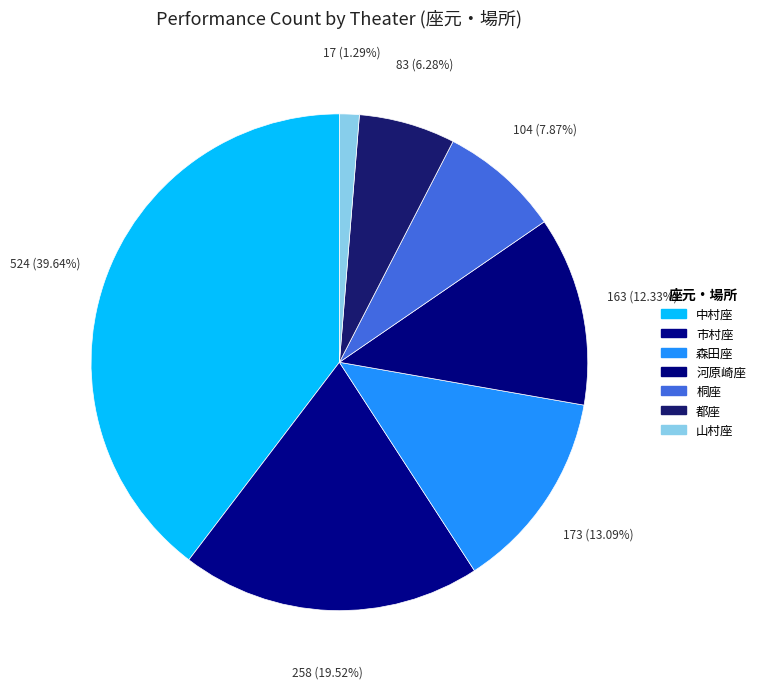

Is there a majority slice in this chart?

No